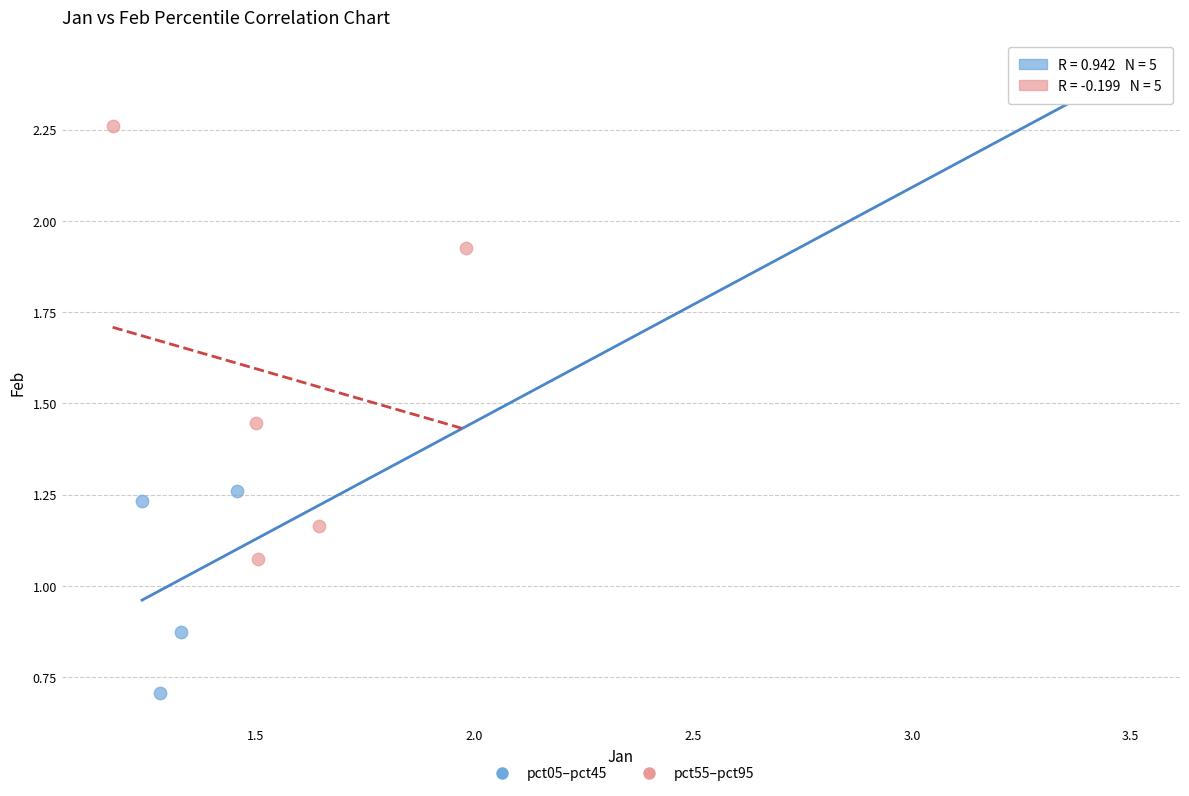

Which series reaches the maximum Y coordinate?

pct05–pct45